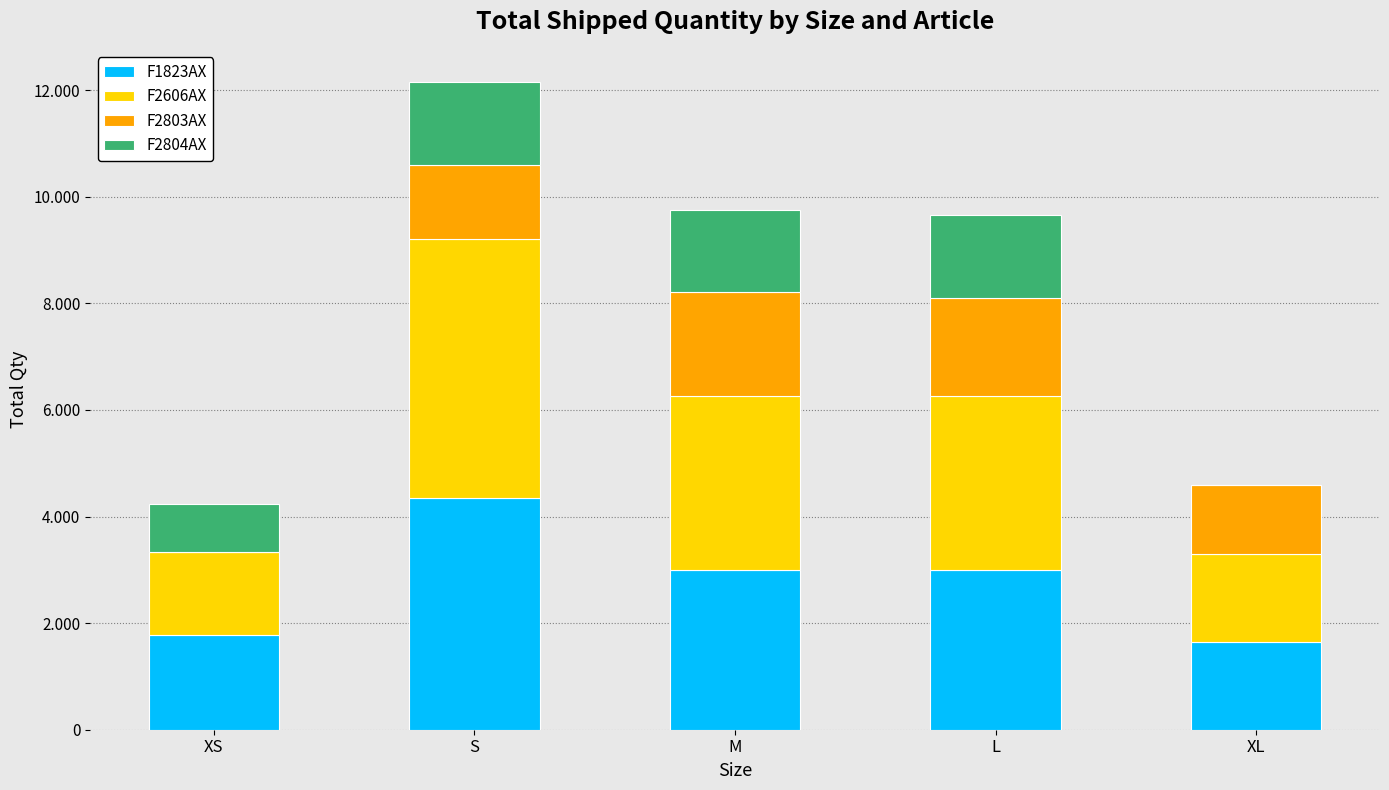

Between XS and M, which is larger?

M